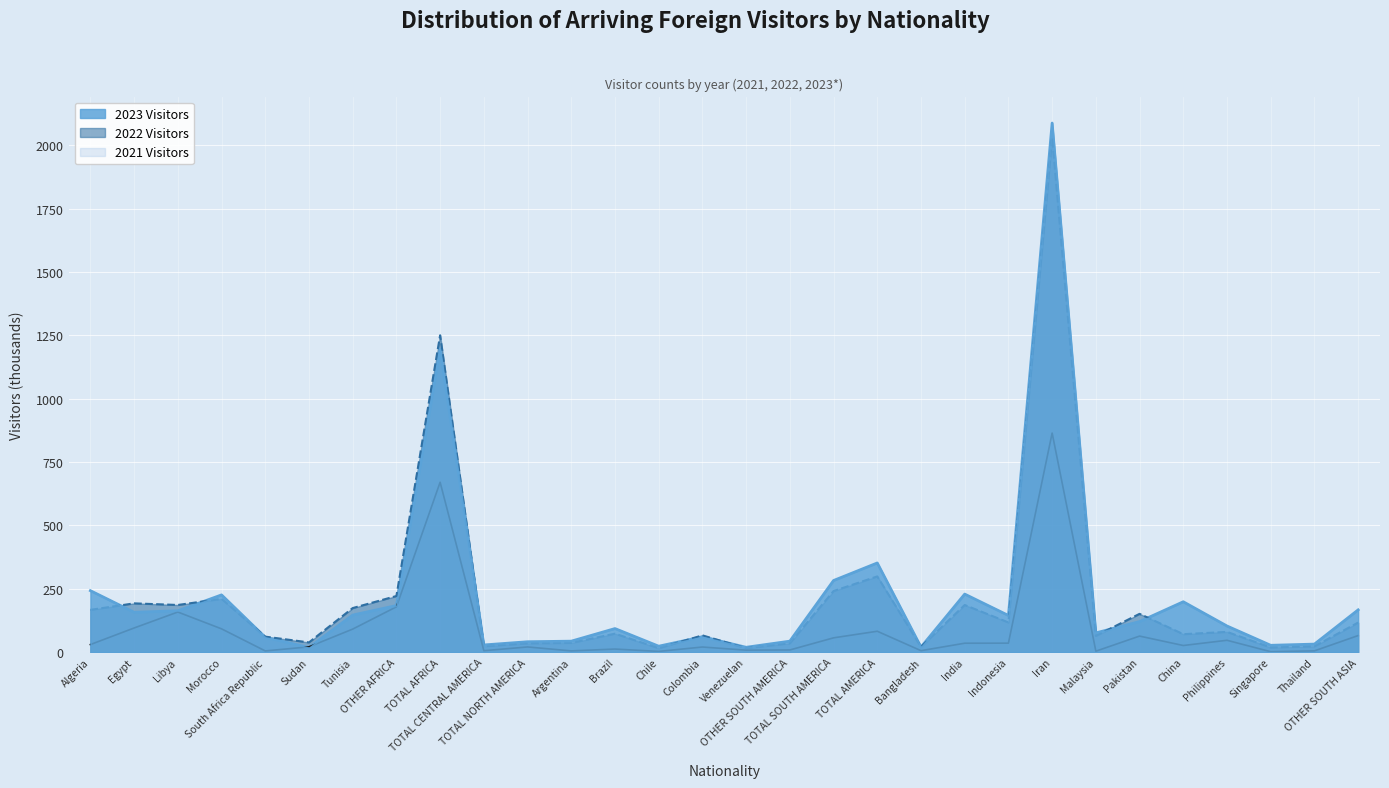

What is the approximate value of 2021 Visitors at OTHER SOUTH ASIA?

65.3